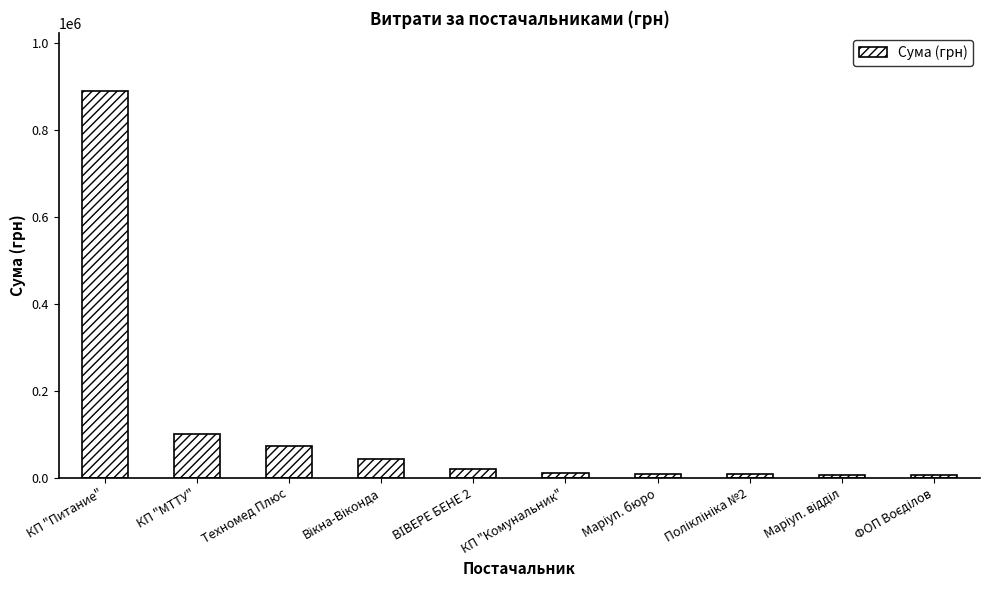

What is the value of the 8th bar from the left?

7503.4